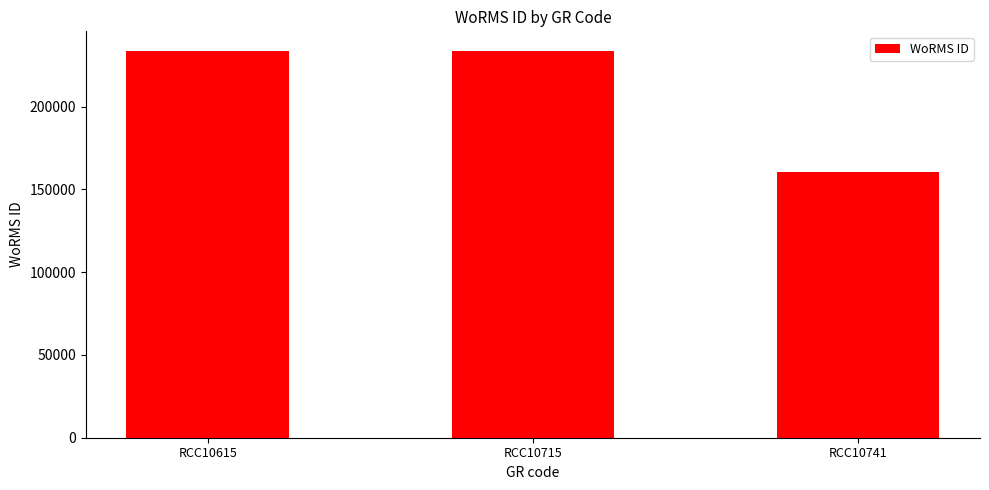

True or false: the data shows 160585 at RCC10741.

True